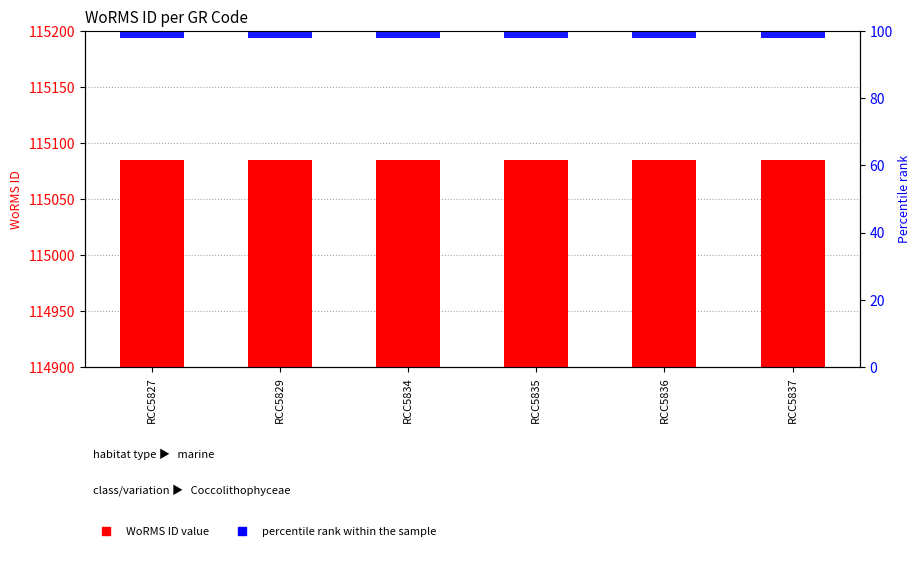

Which category has the highest value in the percentile rank within the sample series?

RCC5827